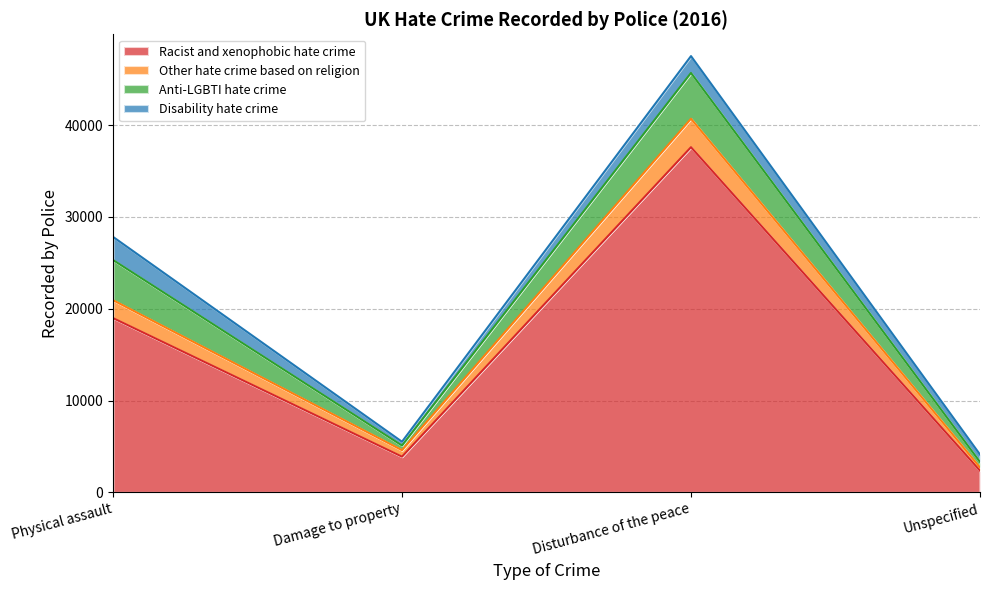

In Racist and xenophobic hate crime, how many points are higher than both neighbors (excluding endpoints)?

1